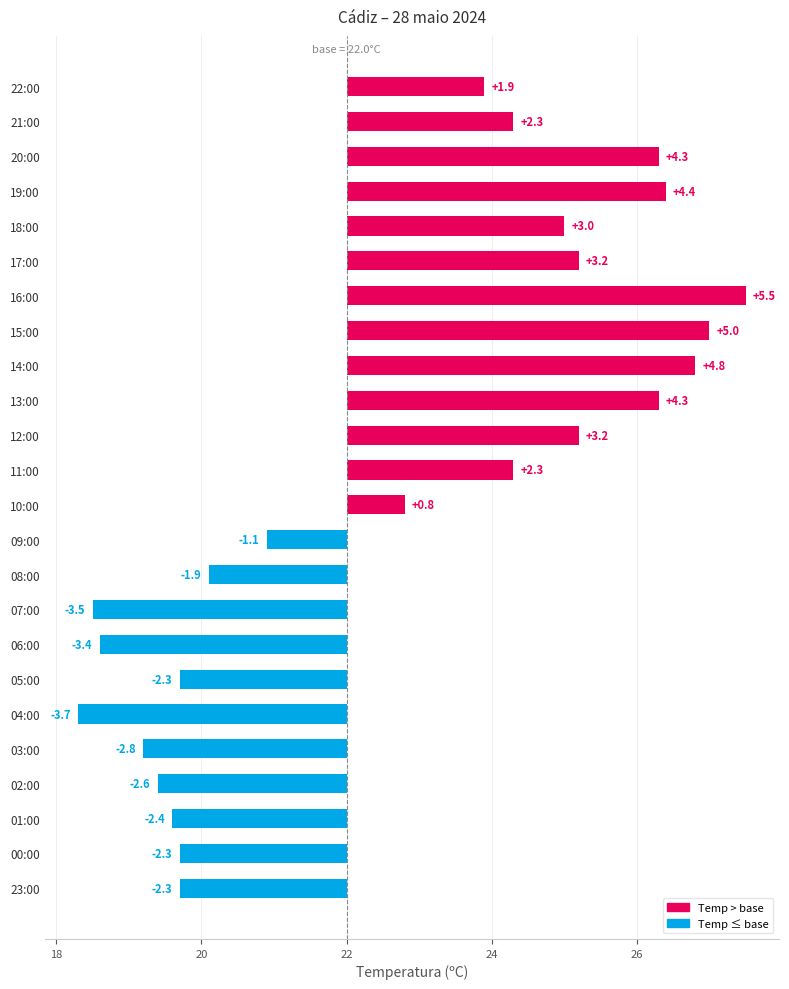

The value at 20:00 is 2.2. True or false?

False